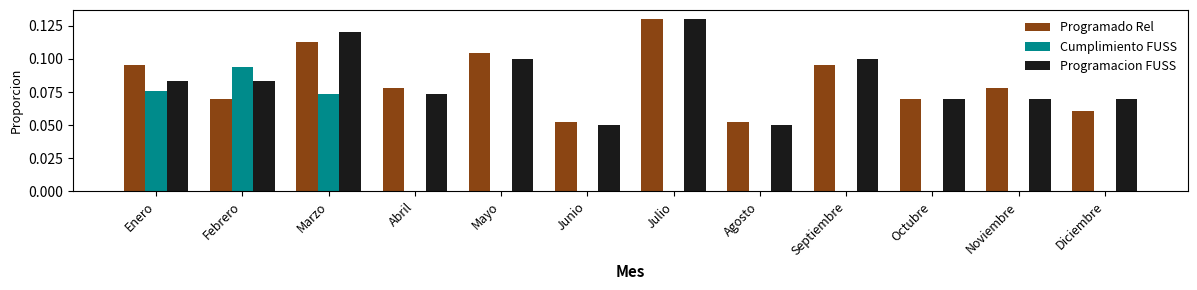

Is the value of Cumplimiento FUSS at Julio greater than the value of Programacion FUSS at Febrero?

No